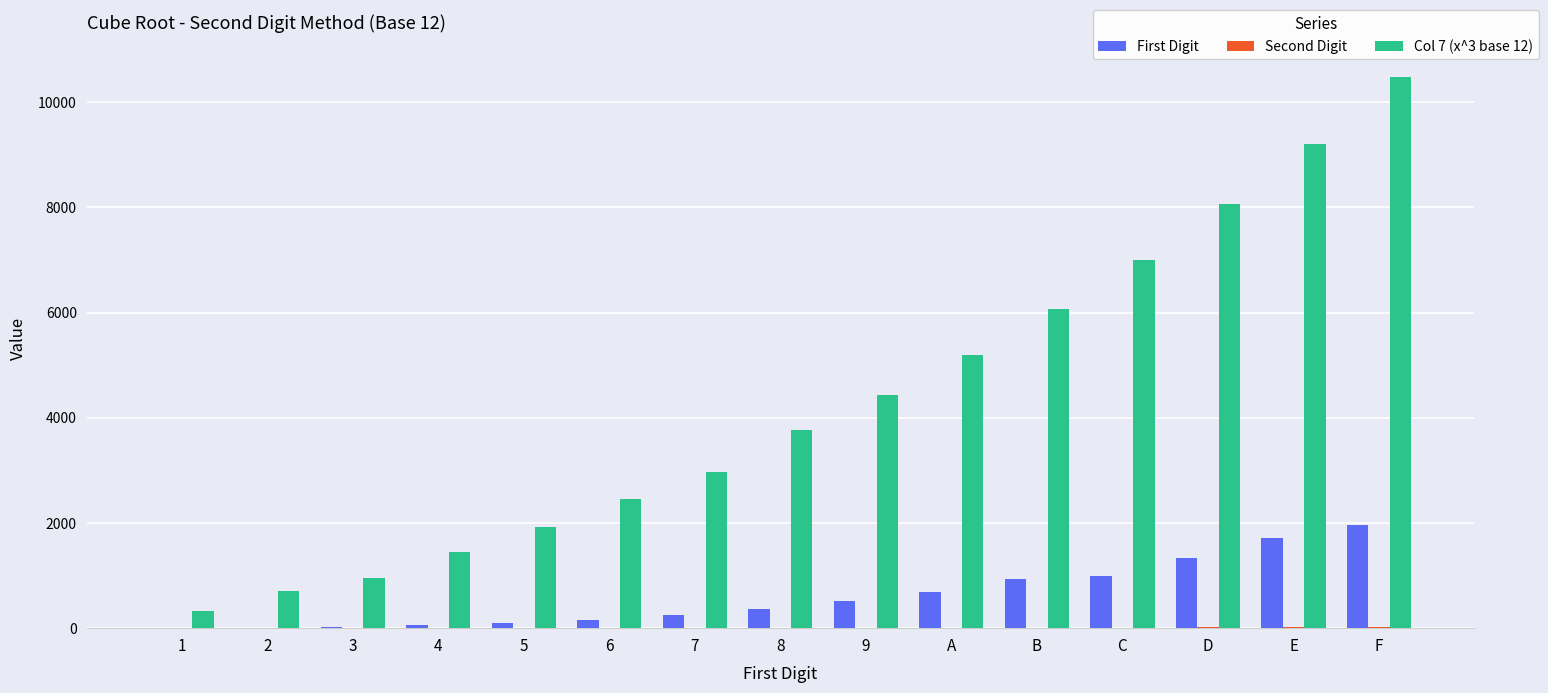

True or false: First Digit has a value of 1000 at C.

True